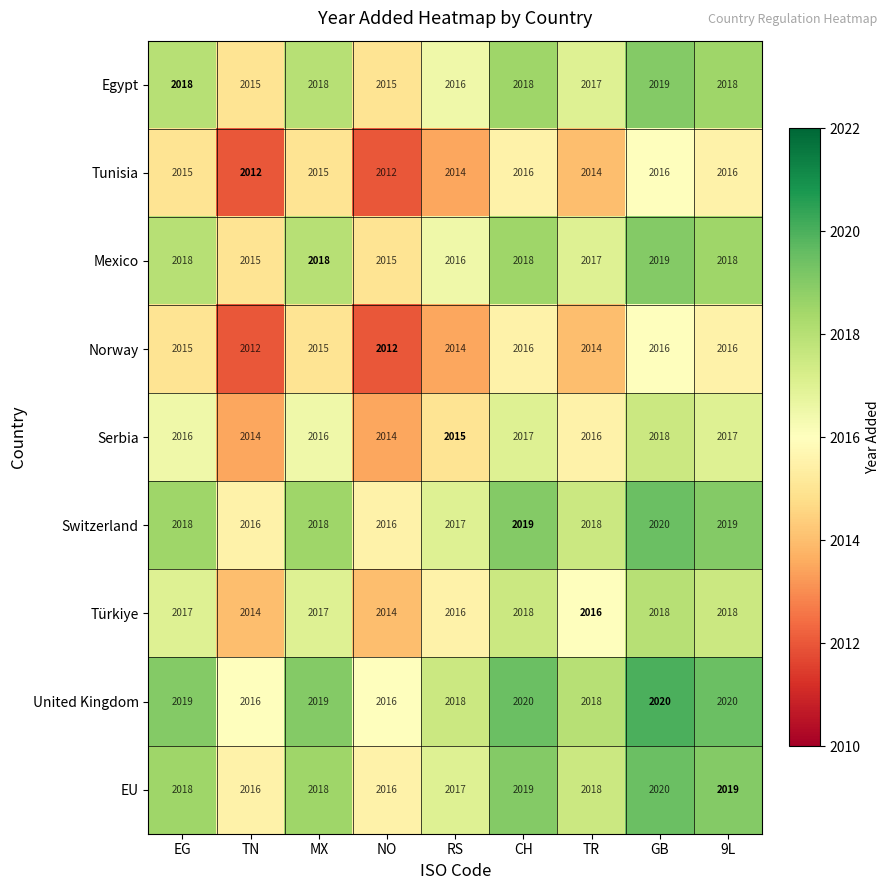

What is the difference between the second highest and second lowest values in the Tunisia series?

4